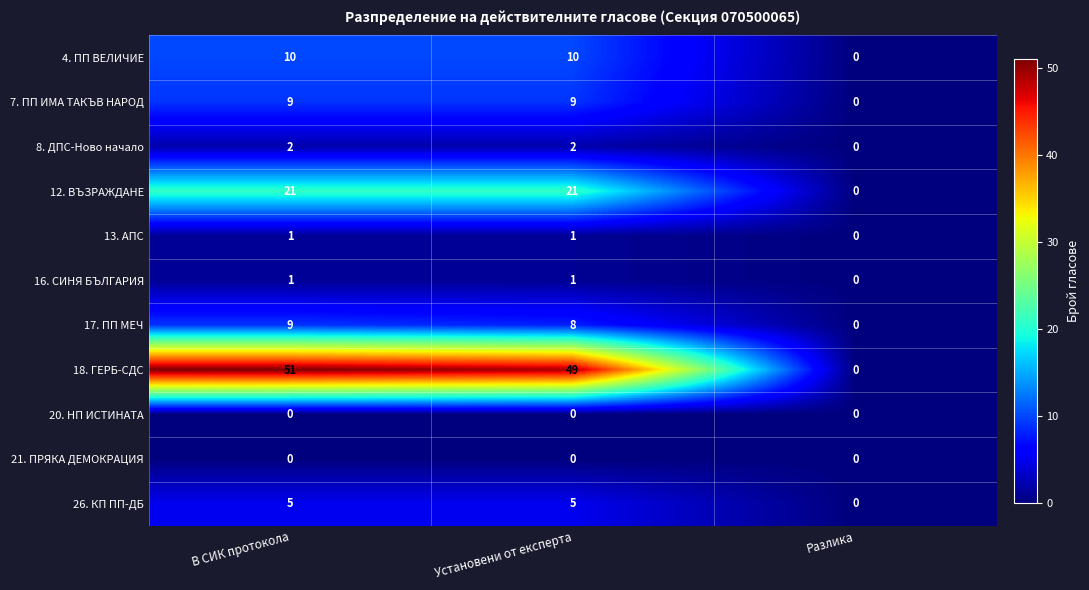

Which series has the largest range (max minus min)?

18. ГЕРБ-СДС